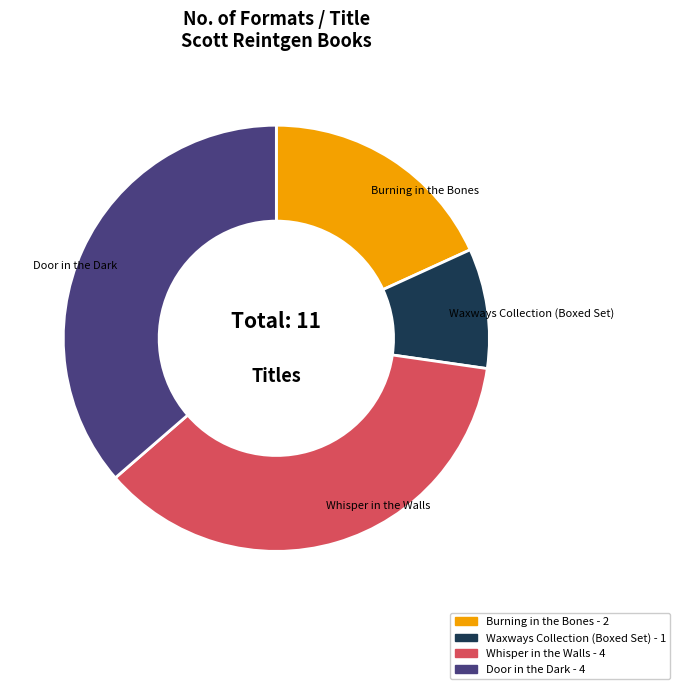

How many slices are in this pie chart?

4